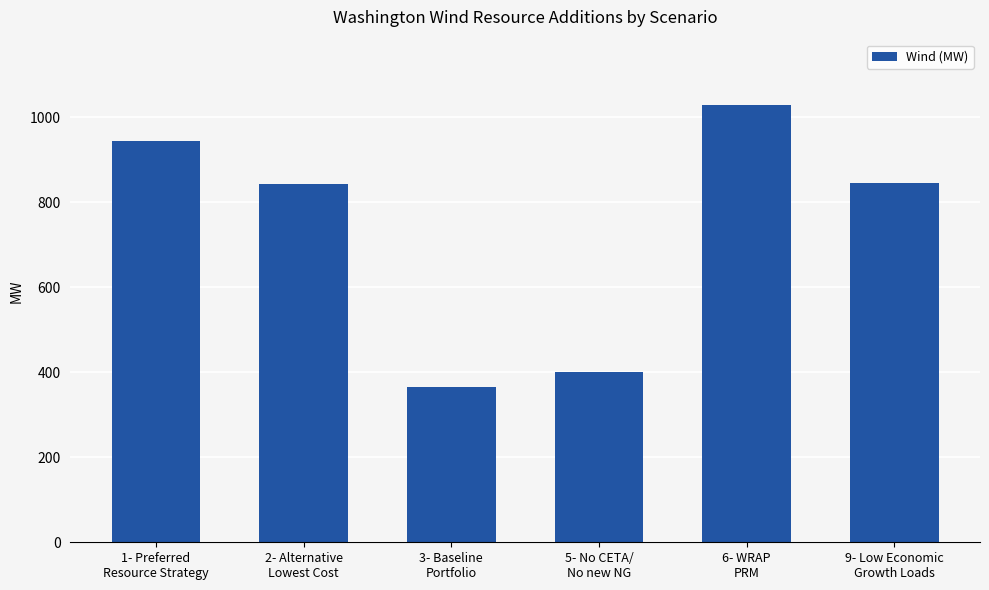

Is it true that the value at 6- WRAP
PRM is 1756.6?

False